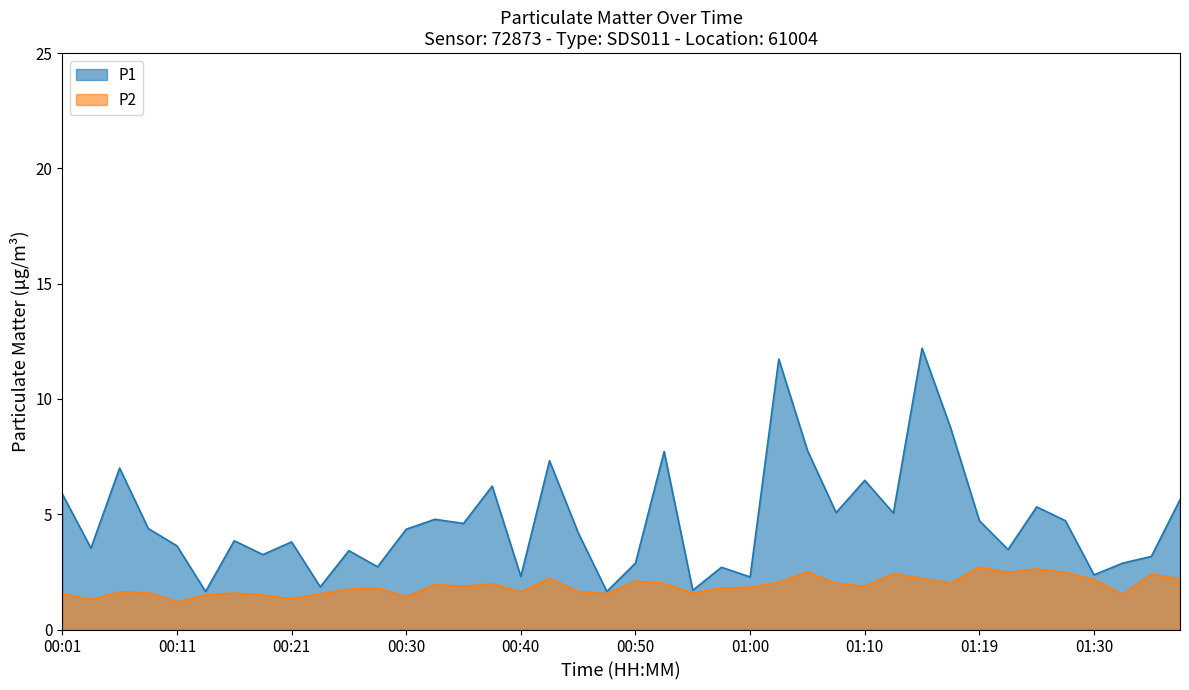

Which series has the largest total across all categories?

P1